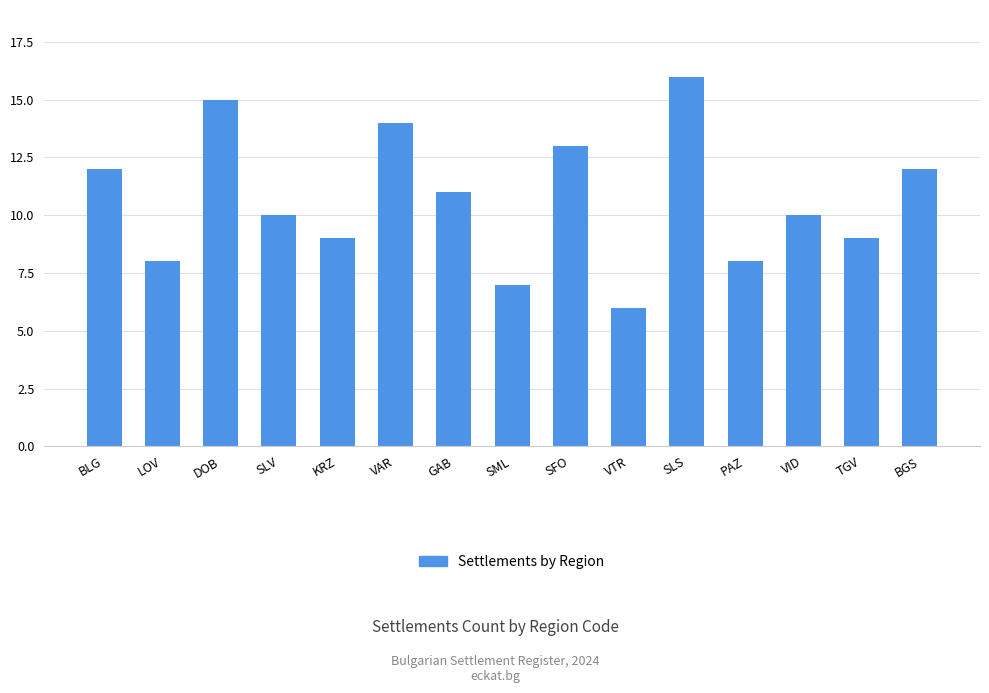

Which label corresponds to the smallest value in the chart?

VTR